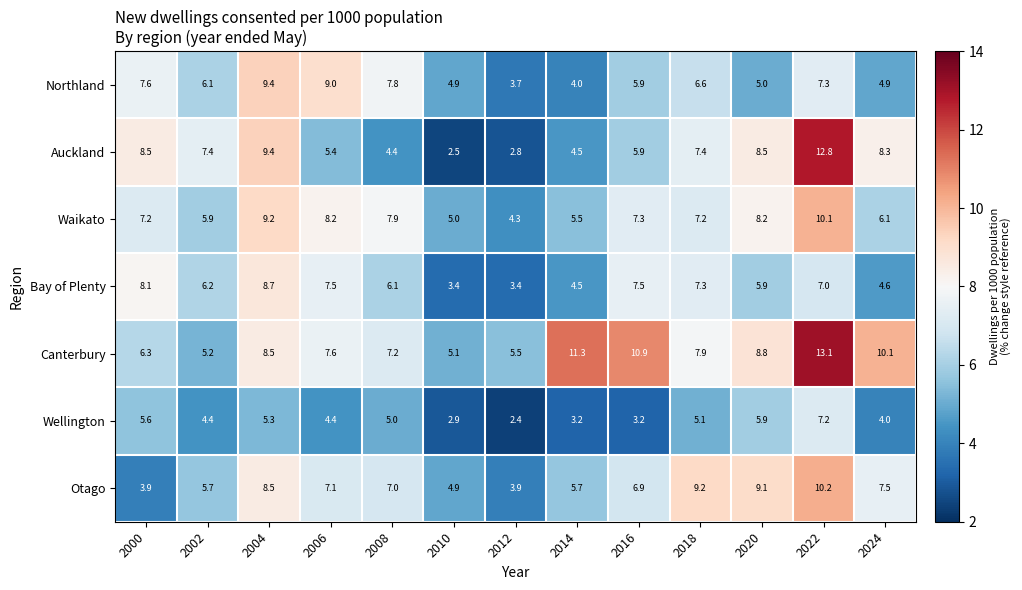

What is the average value of the Wellington series?

4.5